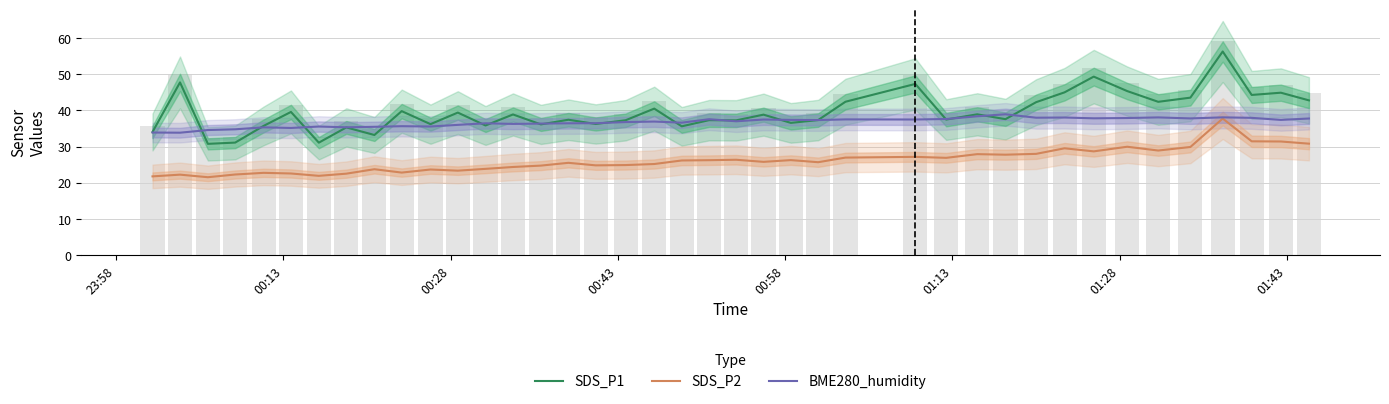

The BME280_humidity series shows 49.7 at 00:43. True or false?

False